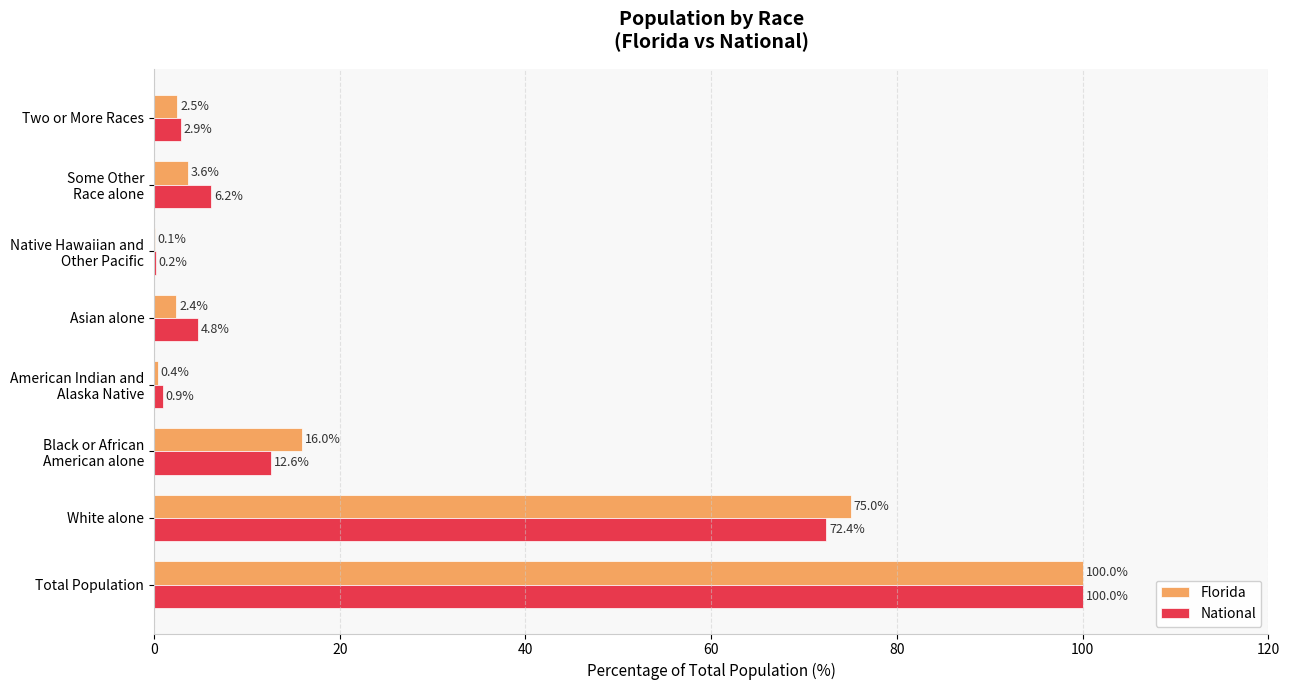

Is it true that National equals 129.0 at White alone?

False